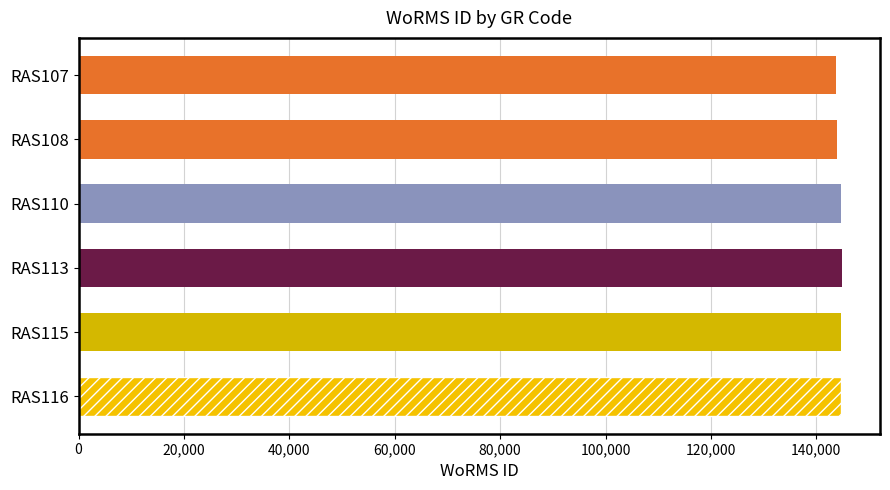

What is the value of the 6th bar from the top?

144647